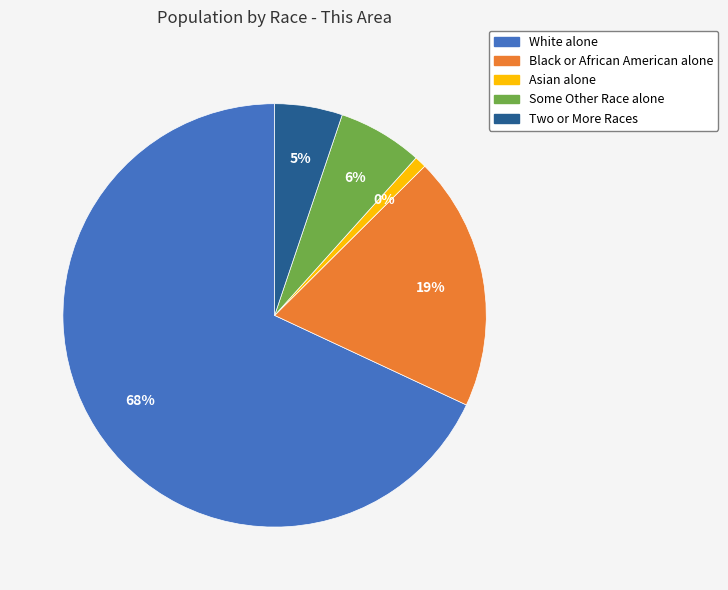

The Two or More Races slice represents 19% of the pie. True or false?

False